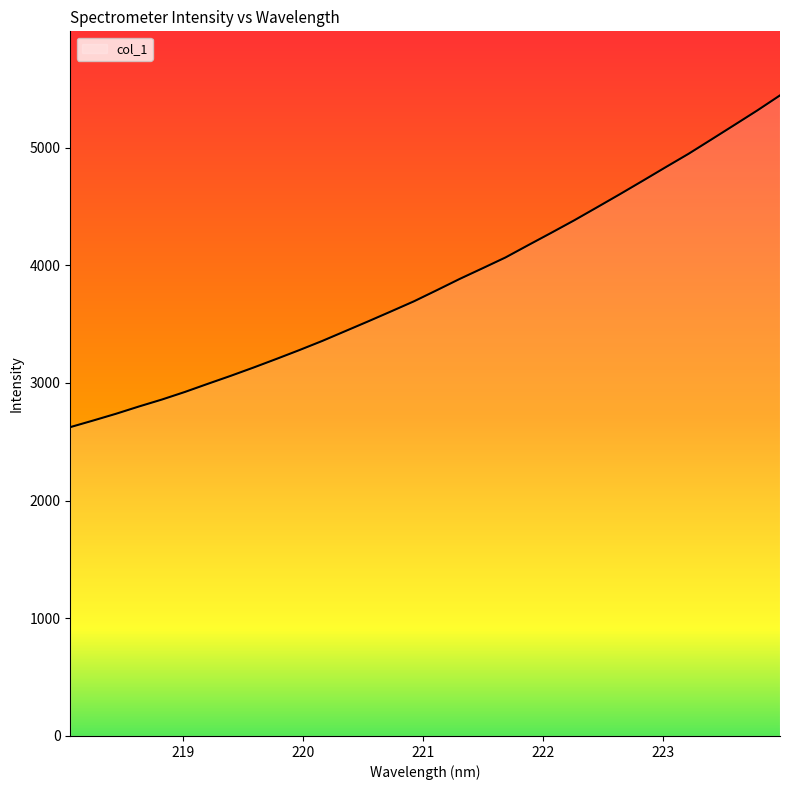

What is the smallest value displayed?

2624.5